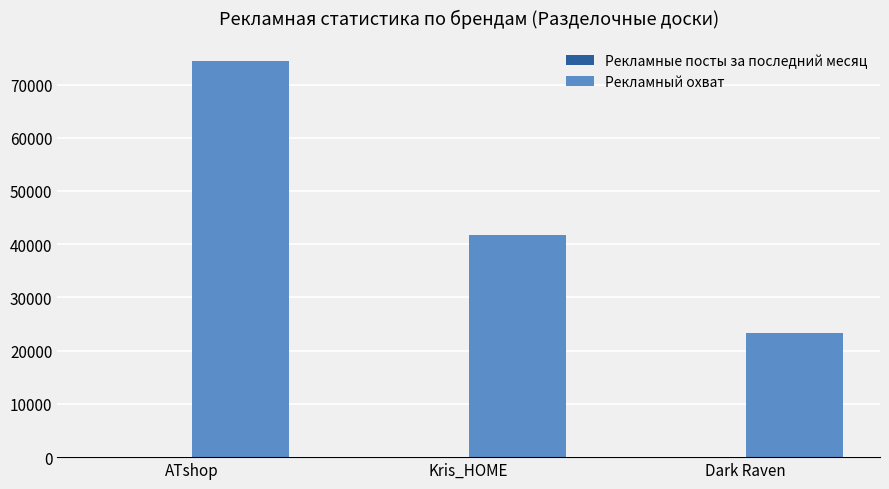

What is the maximum value shown in the chart?

74466